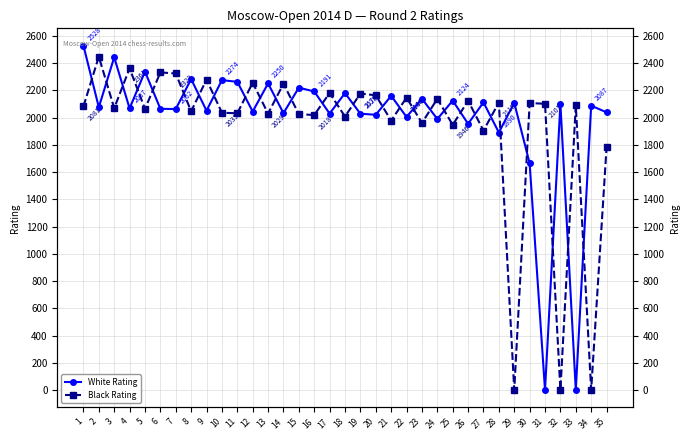

What is the maximum value shown in the chart?

2528